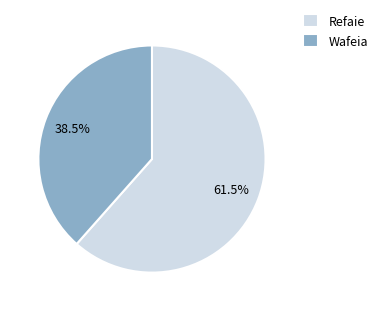

What is the largest slice in the pie chart?

Refaie